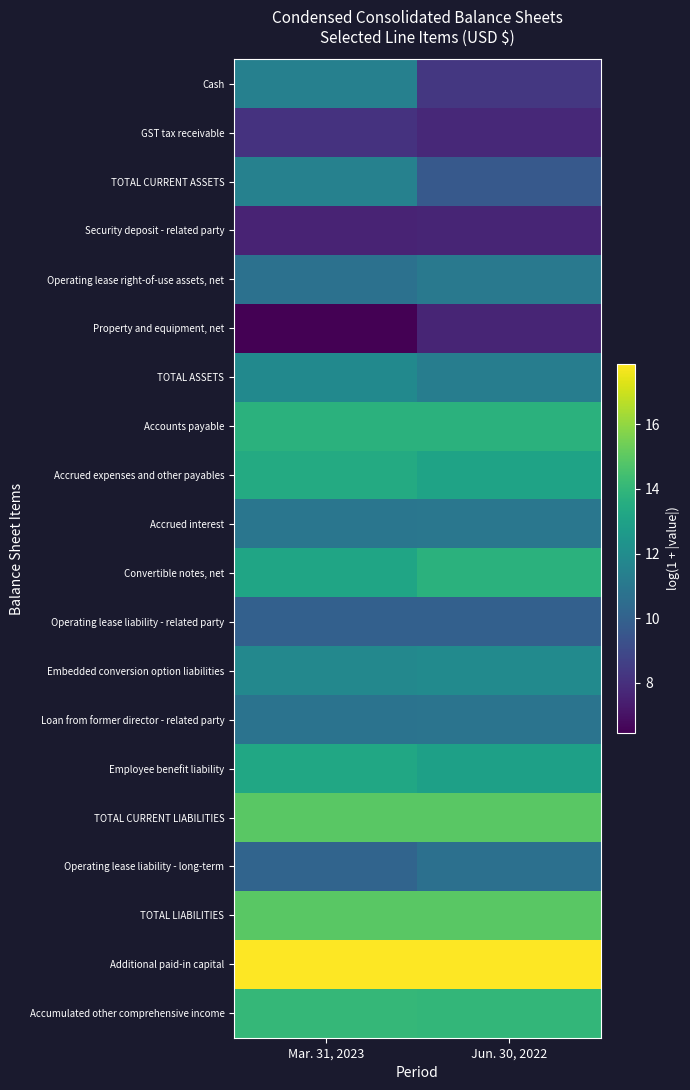

Reading left to right, transcribe all the data shown in this chart.

Cash: Mar. 31, 2023=11.4	Jun. 30, 2022=8.3
GST tax receivable: Mar. 31, 2023=8.1	Jun. 30, 2022=7.8
TOTAL CURRENT ASSETS: Mar. 31, 2023=11.5	Jun. 30, 2022=9.6
Security deposit - related party: Mar. 31, 2023=7.6	Jun. 30, 2022=7.6
Operating lease right-of-use assets, net: Mar. 31, 2023=10.7	Jun. 30, 2022=11.0
Property and equipment, net: Mar. 31, 2023=6.5	Jun. 30, 2022=7.6
TOTAL ASSETS: Mar. 31, 2023=11.9	Jun. 30, 2022=11.3
Accounts payable: Mar. 31, 2023=13.7	Jun. 30, 2022=13.8
Accrued expenses and other payables: Mar. 31, 2023=13.4	Jun. 30, 2022=13.1
Accrued interest: Mar. 31, 2023=10.9	Jun. 30, 2022=11.0
Convertible notes, net: Mar. 31, 2023=13.2	Jun. 30, 2022=13.7
Operating lease liability - related party: Mar. 31, 2023=10.0	Jun. 30, 2022=9.9
Embedded conversion option liabilities: Mar. 31, 2023=11.8	Jun. 30, 2022=11.9
Loan from former director - related party: Mar. 31, 2023=10.8	Jun. 30, 2022=10.8
Employee benefit liability: Mar. 31, 2023=13.3	Jun. 30, 2022=12.9
TOTAL CURRENT LIABILITIES: Mar. 31, 2023=14.9	Jun. 30, 2022=14.9
Operating lease liability - long-term: Mar. 31, 2023=10.1	Jun. 30, 2022=10.7
TOTAL LIABILITIES: Mar. 31, 2023=14.9	Jun. 30, 2022=14.9
Additional paid-in capital: Mar. 31, 2023=17.9	Jun. 30, 2022=17.9
Accumulated other comprehensive income: Mar. 31, 2023=14.1	Jun. 30, 2022=14.0